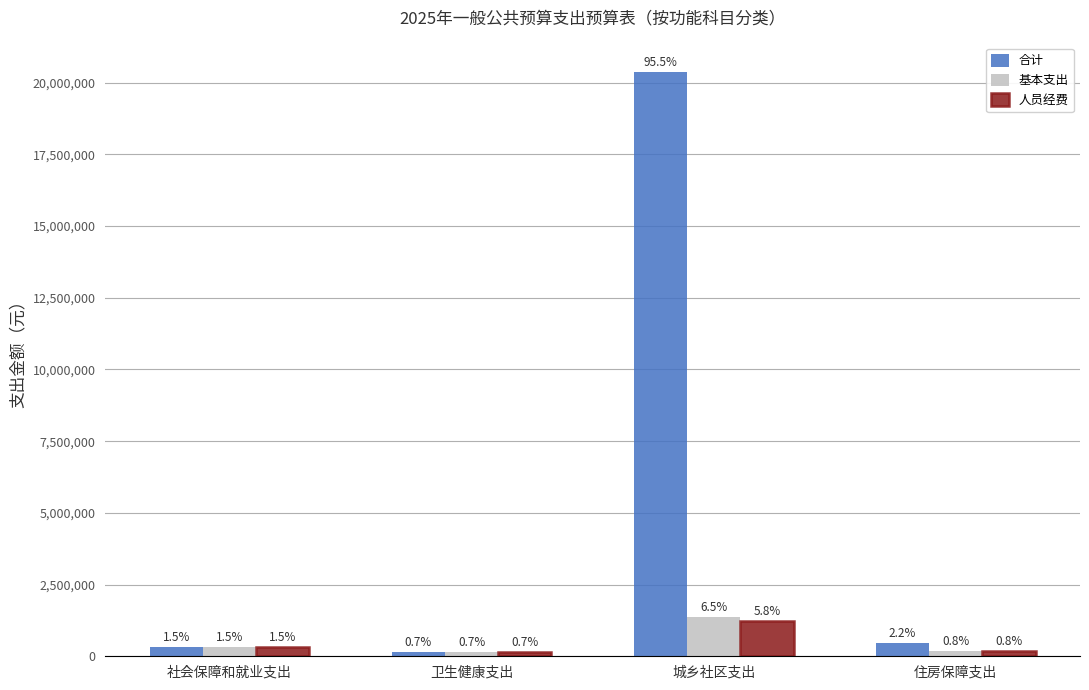

True or false: 合计 has a value of 91010.0 at 卫生健康支出.

False